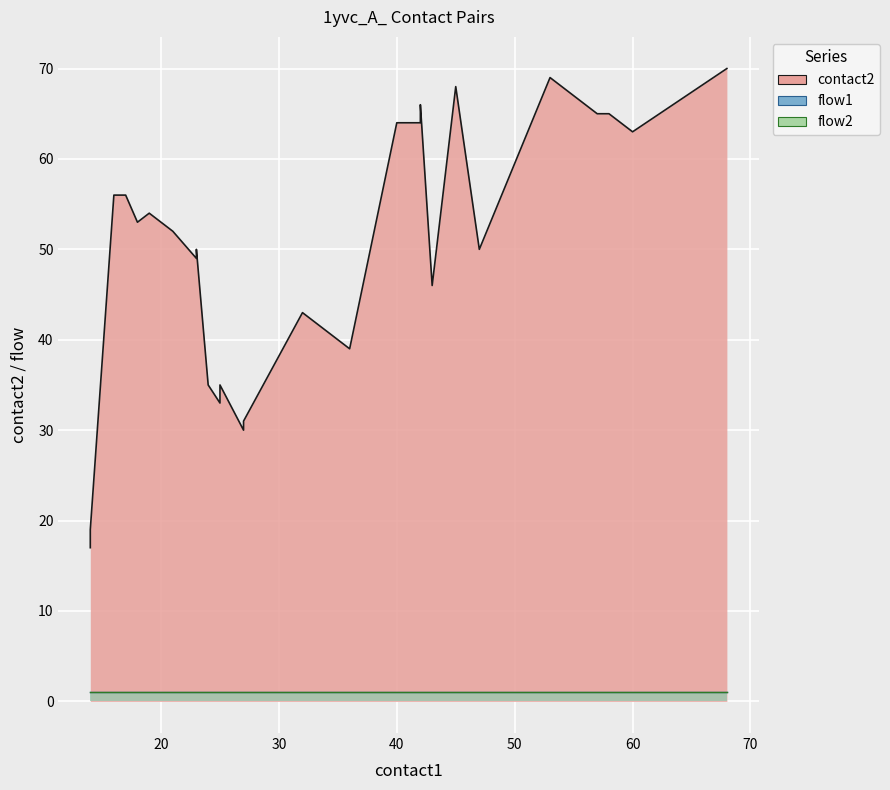

At 23, list the series in order from largest to smallest.

contact2, flow1, flow2